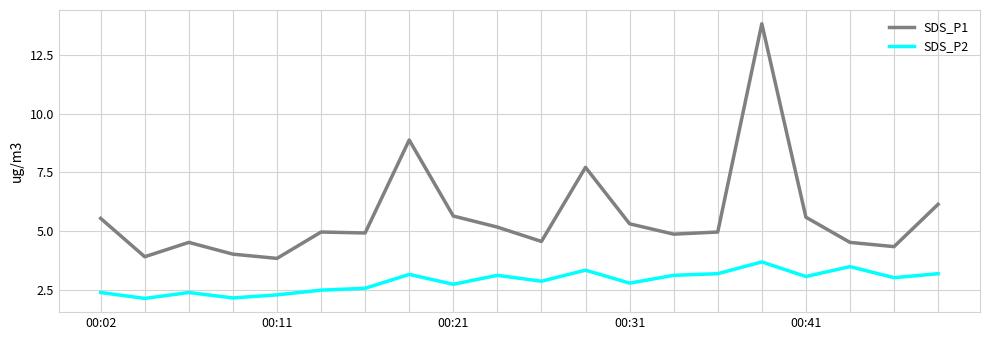

List the series in order of their overall mean, highest first.

SDS_P1, SDS_P2